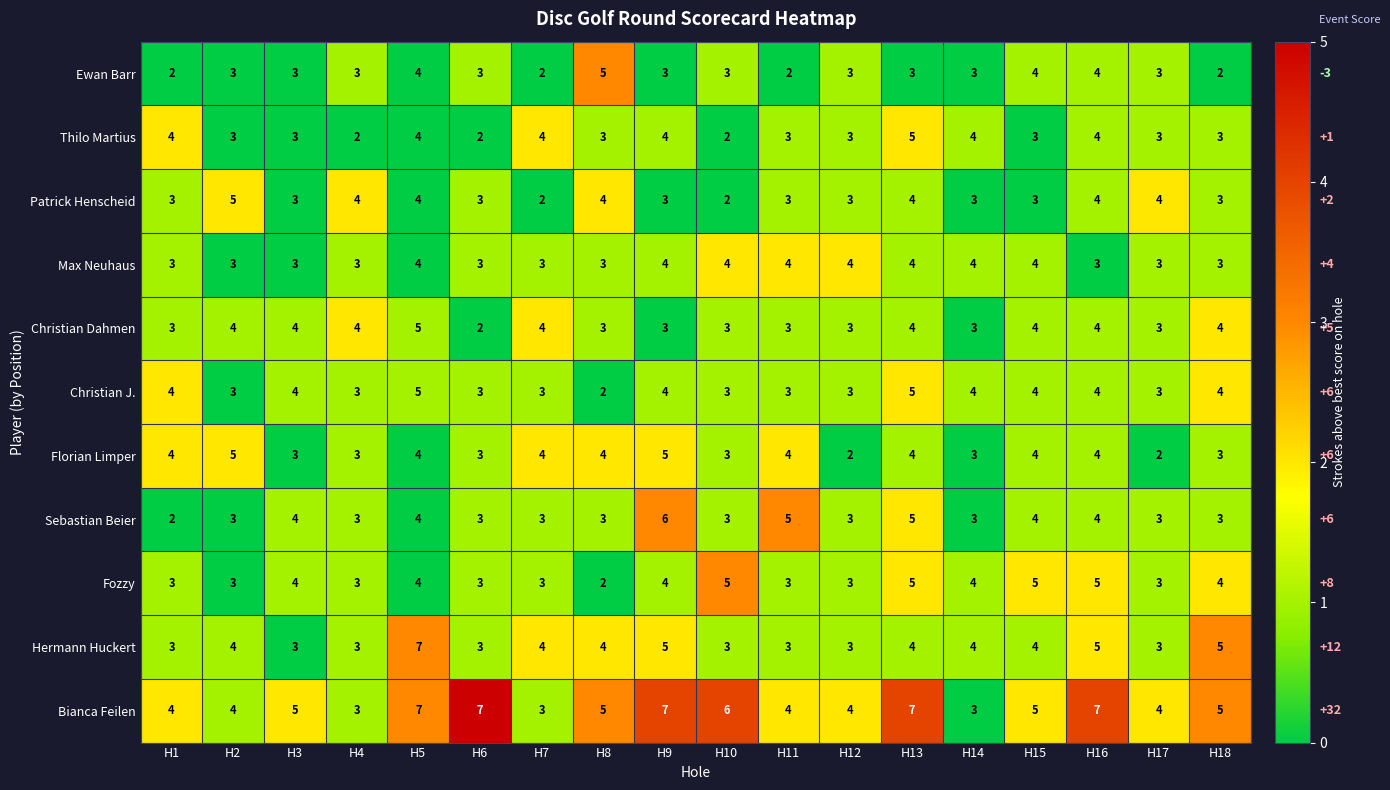

Is the value of Fozzy at H5 greater than the value of Florian Limper at H14?

No